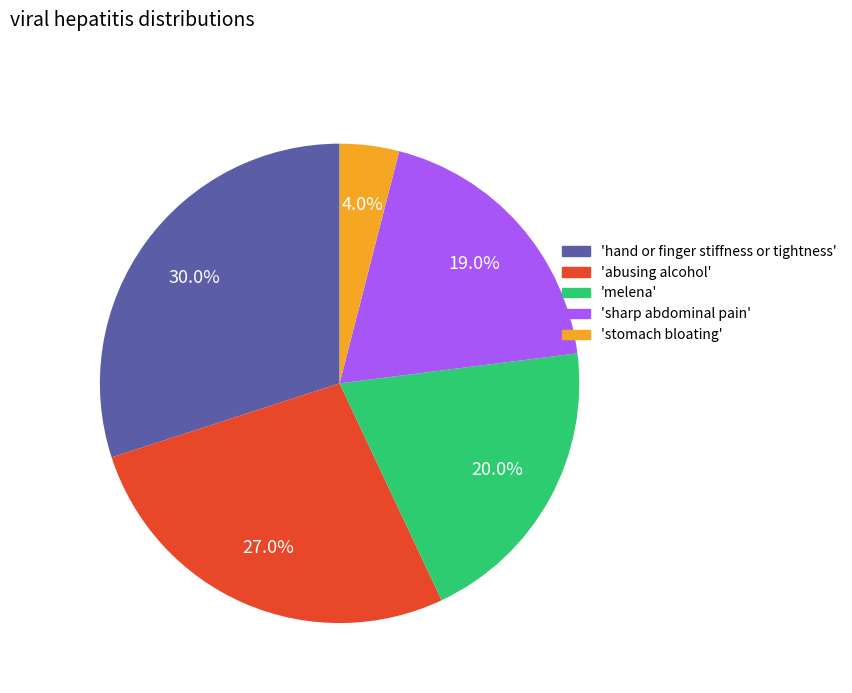

Is there a majority slice in this chart?

No